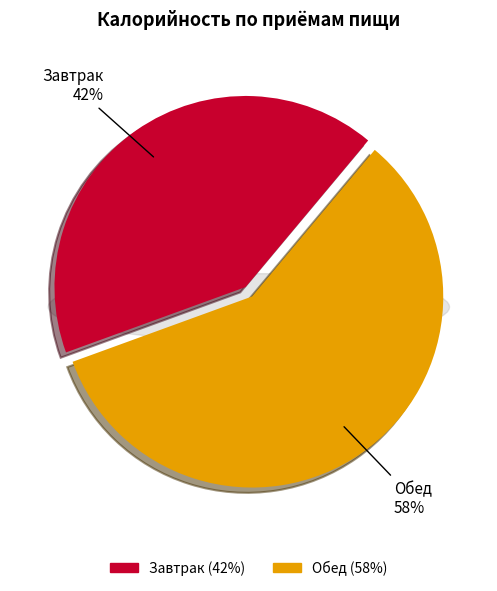

Approximately how many times larger is the value at Обед compared to Завтрак?

1.4